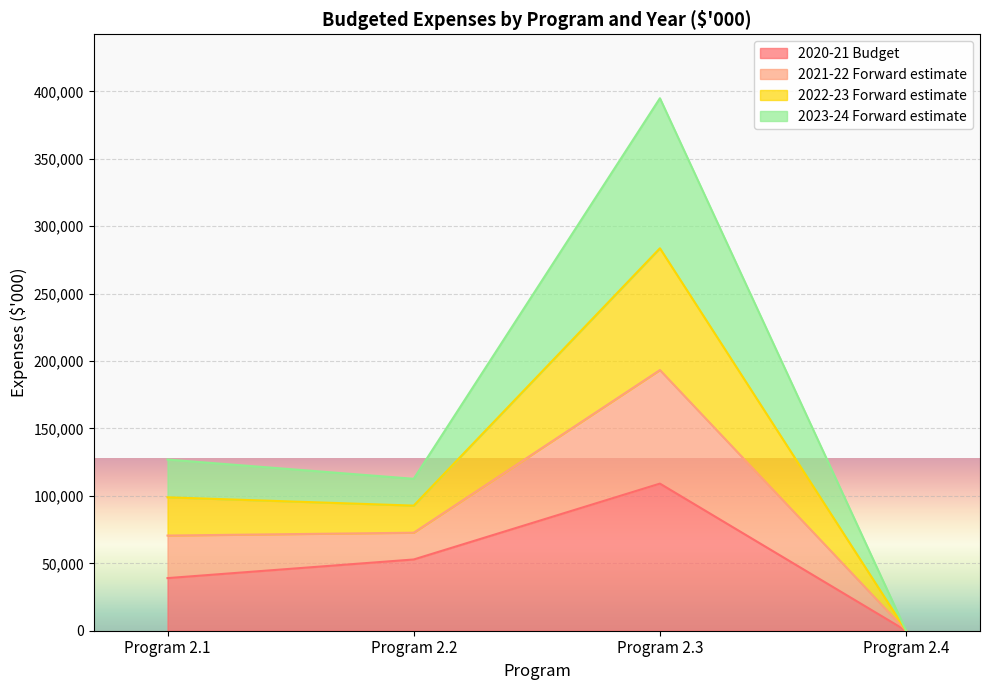

What is the difference between the maximum and minimum values in the 2020-21 Budget series?

109104